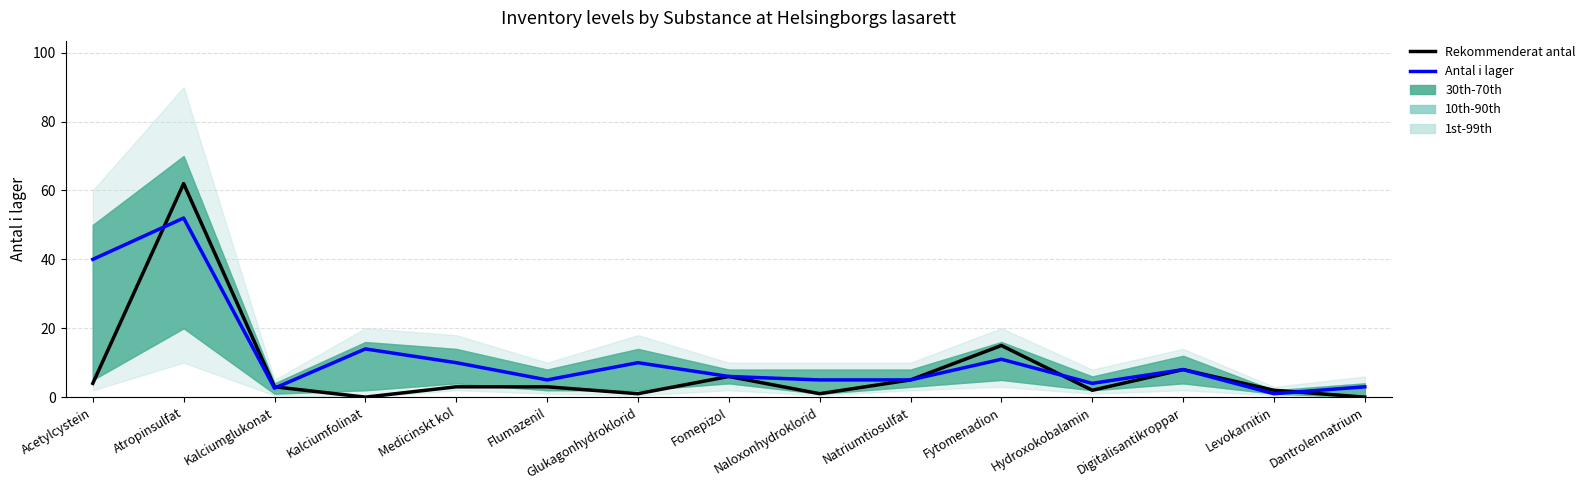

Which label corresponds to the largest value in the chart?

Atropinsulfat